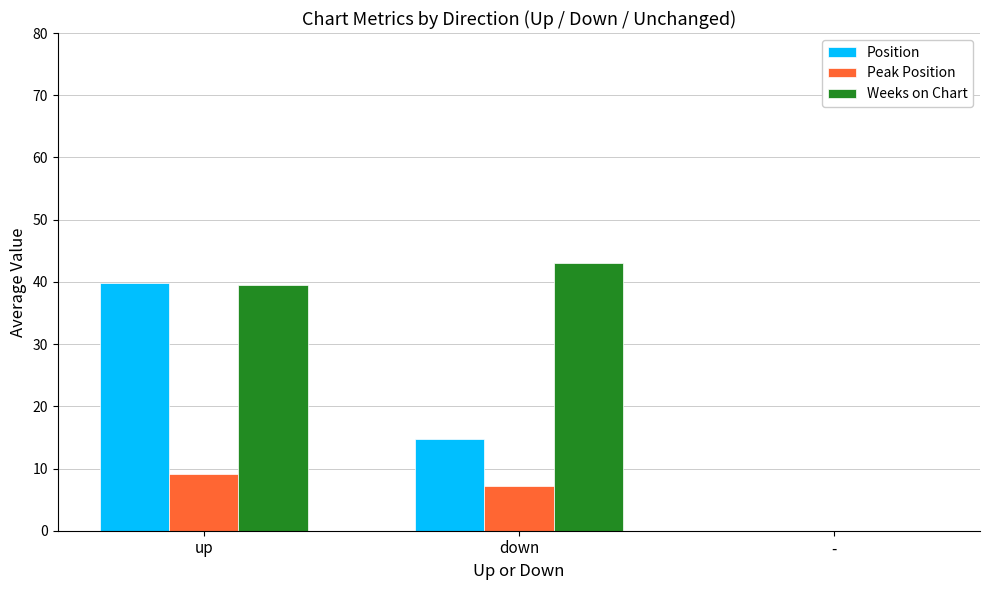

Is the value of Peak Position at down greater than the value of Weeks on Chart at down?

No